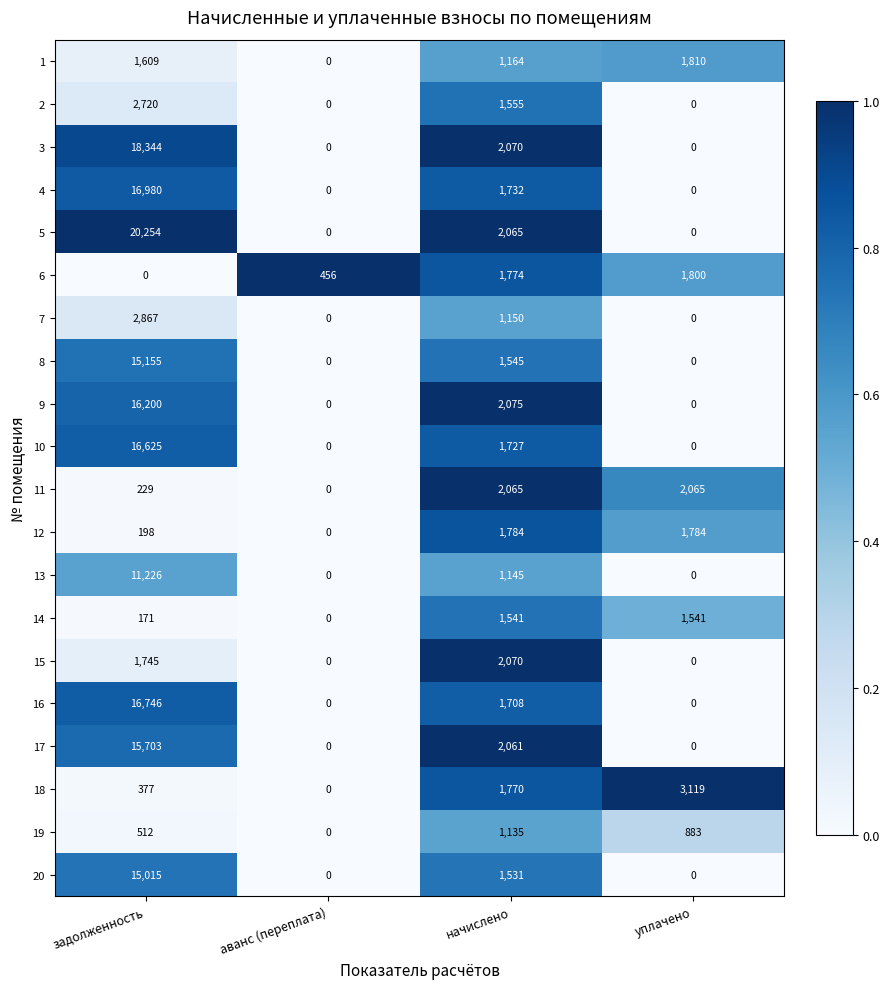

At which category is the sum across all series the highest?

задолженность